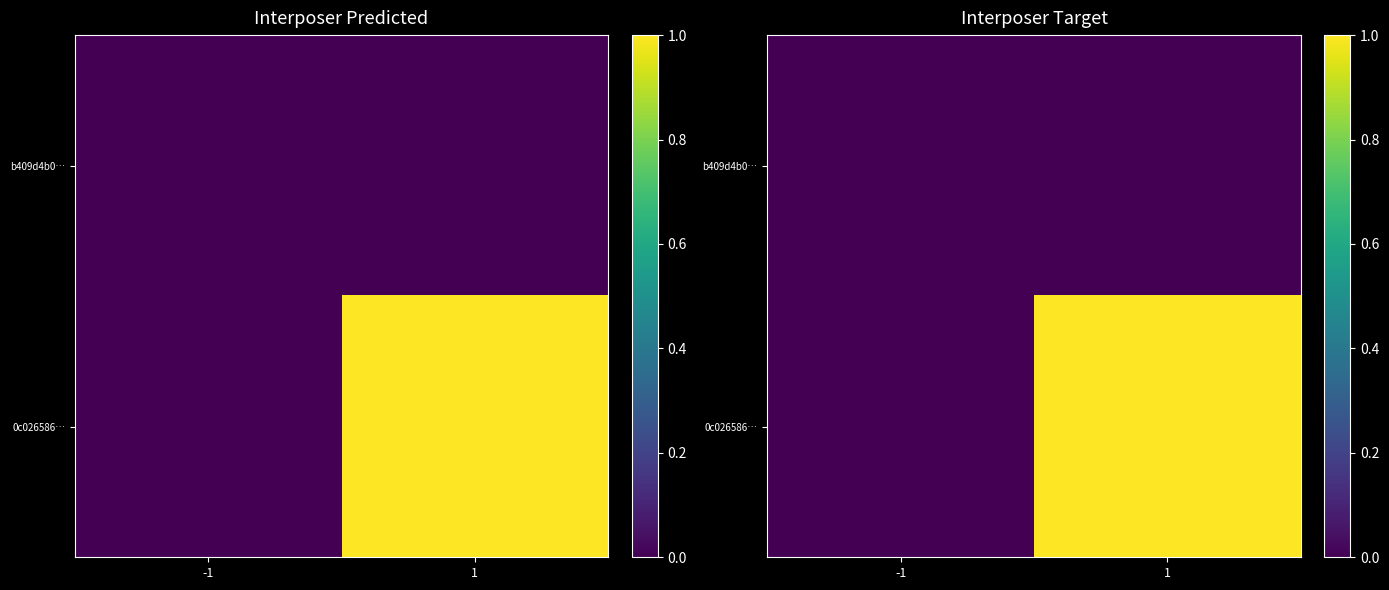

What is the sum of all 0c026586… values?

1